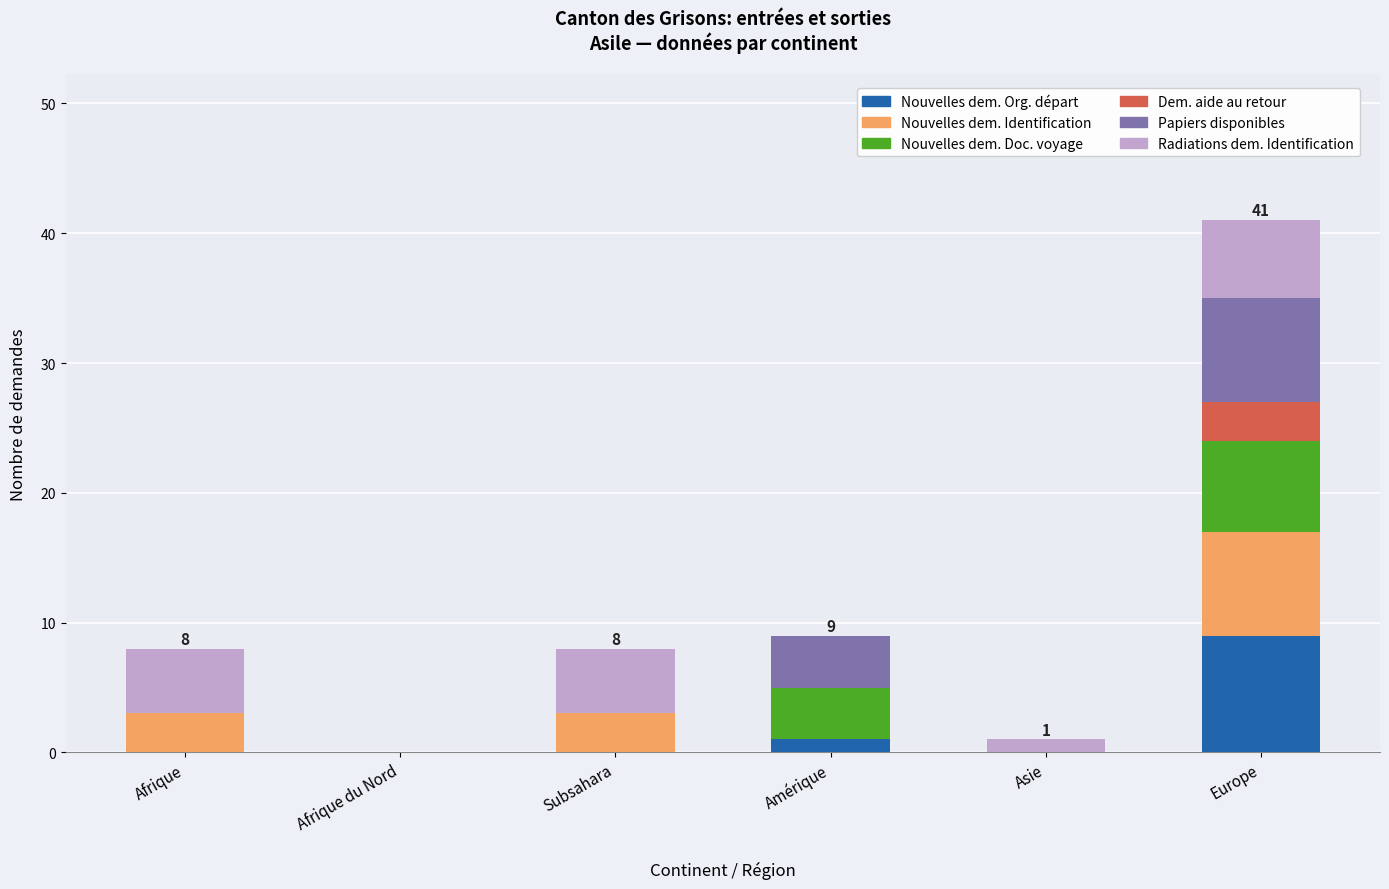

At which category is the sum across all series the highest?

Europe